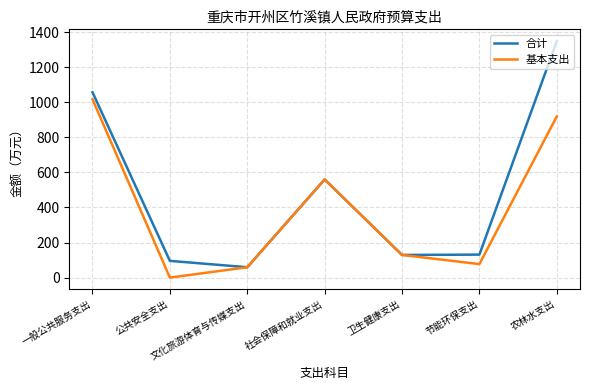

At which label is 基本支出 closest to 508?

社会保障和就业支出